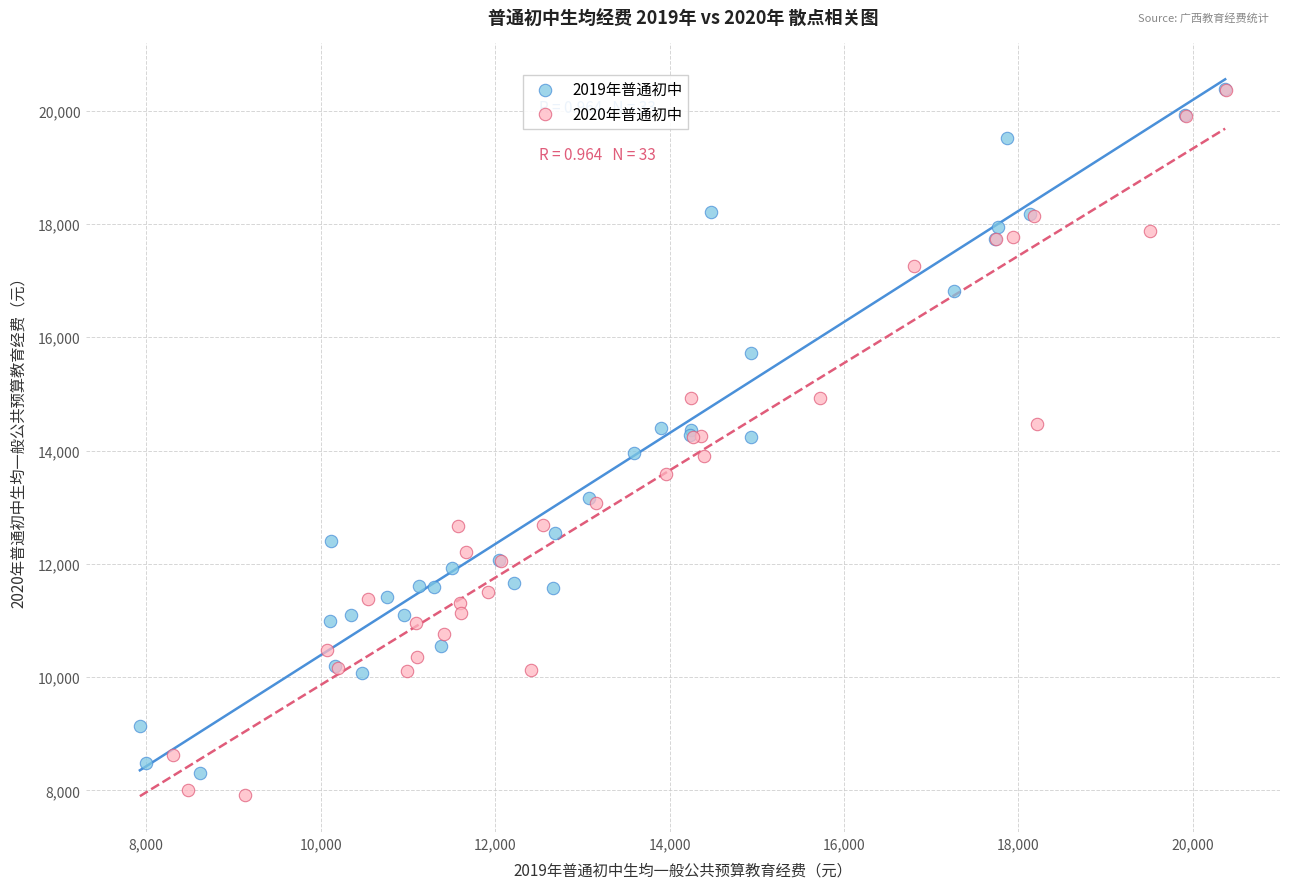

What are all the series names shown in the legend?

2019年普通初中, 2020年普通初中